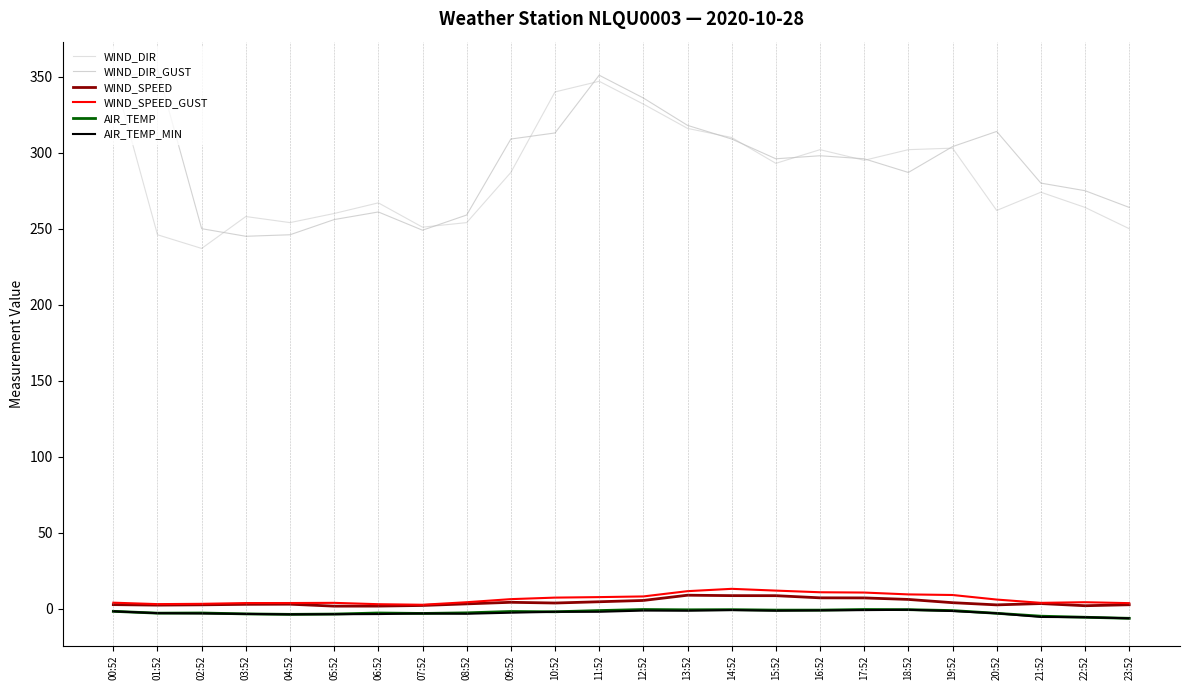

Which category has the lowest value in the WIND_SPEED series?

05:52